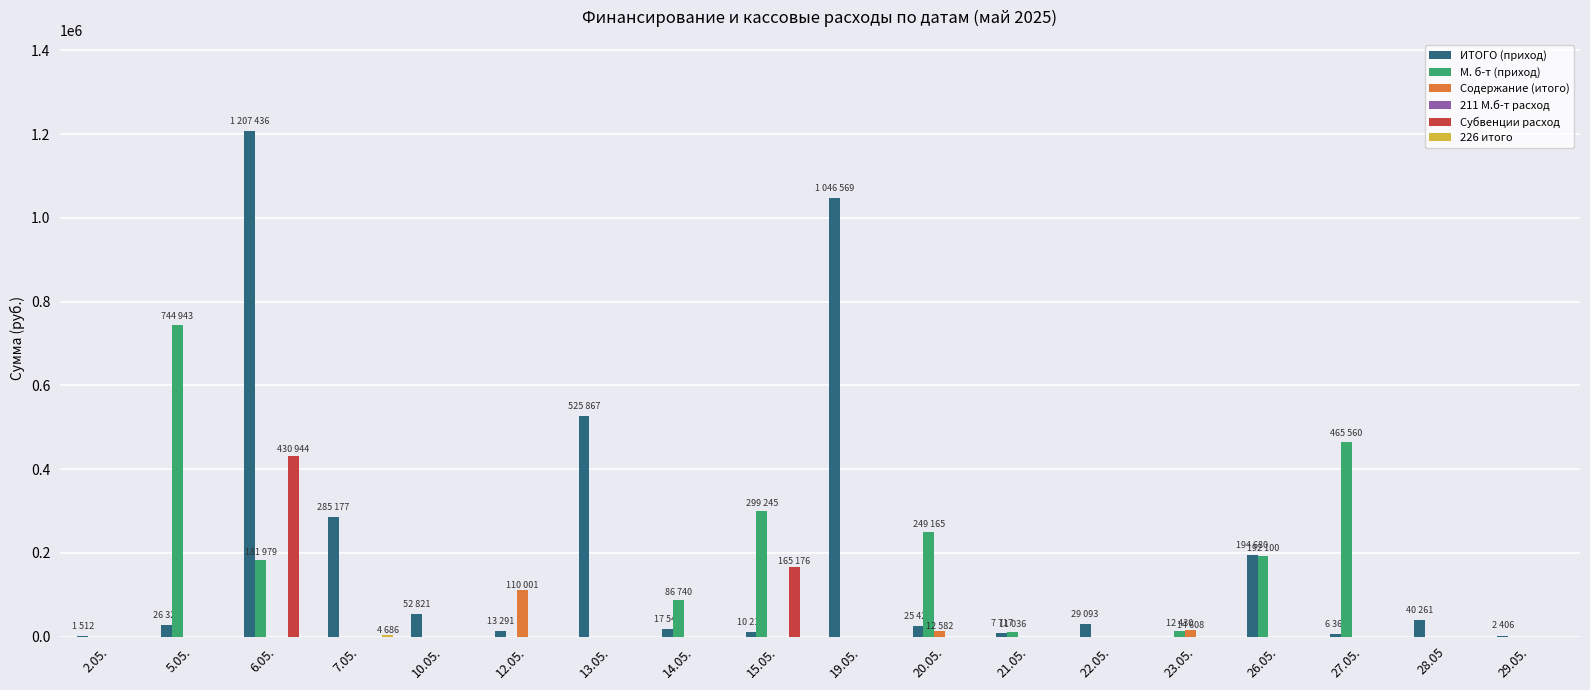

Are the bars horizontal?

No